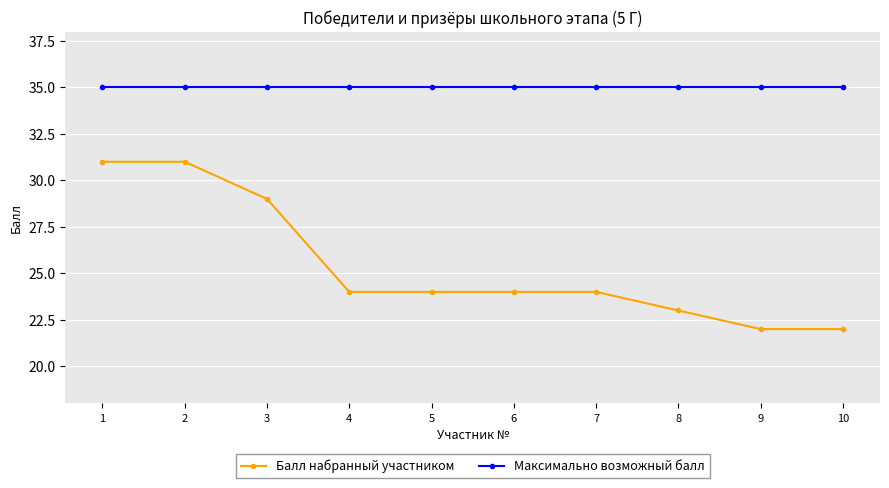

Reading right to left, transcribe all the data shown in this chart.

Балл набранный участником: 10=22	9=22	8=23	7=24	6=24	5=24	4=24	3=29	2=31	1=31
Максимально возможный балл: 10=35	9=35	8=35	7=35	6=35	5=35	4=35	3=35	2=35	1=35